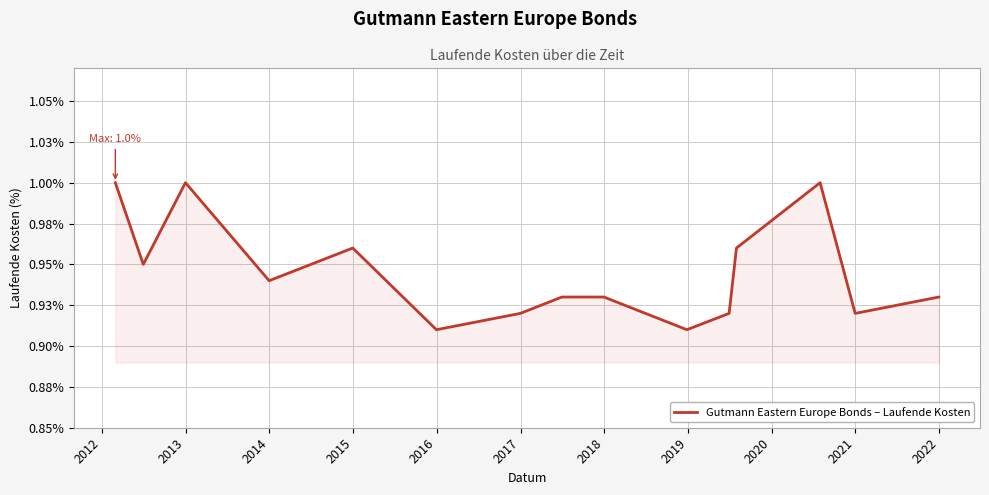

Does the chart have visible grid lines?

Yes